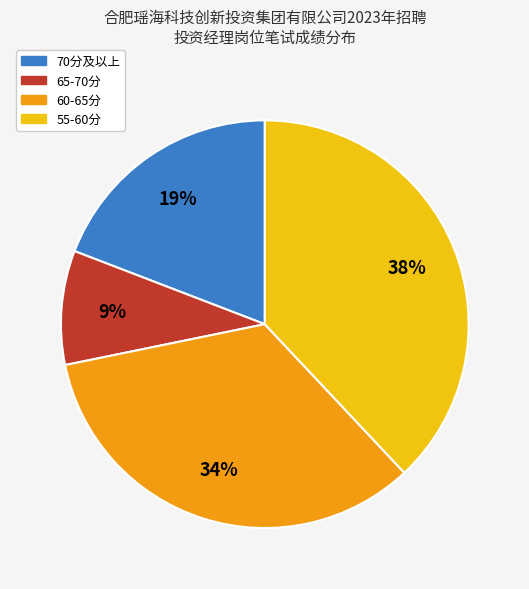

Is there a majority slice in this chart?

No